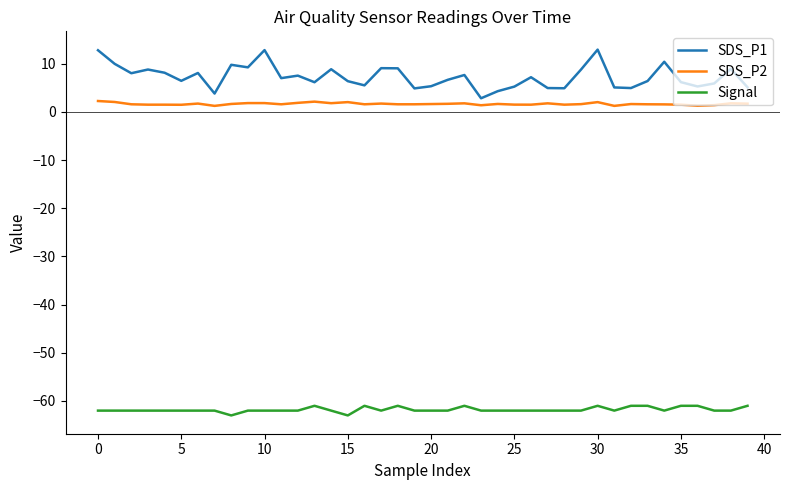

What is the difference between the second highest and second lowest values in the Signal series?

2.0